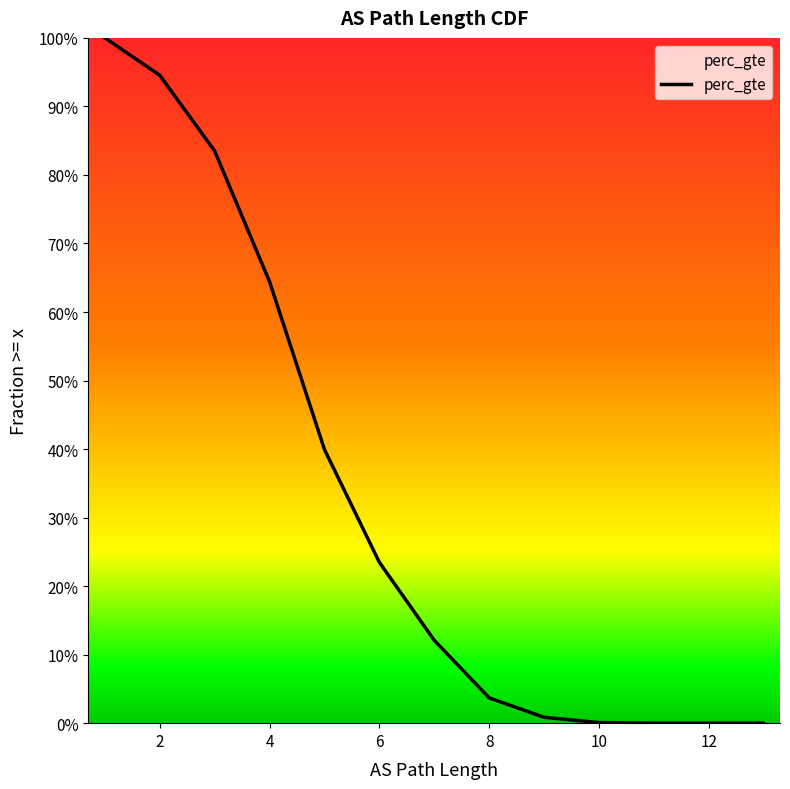

What is the label of the 7th point from the left?

12